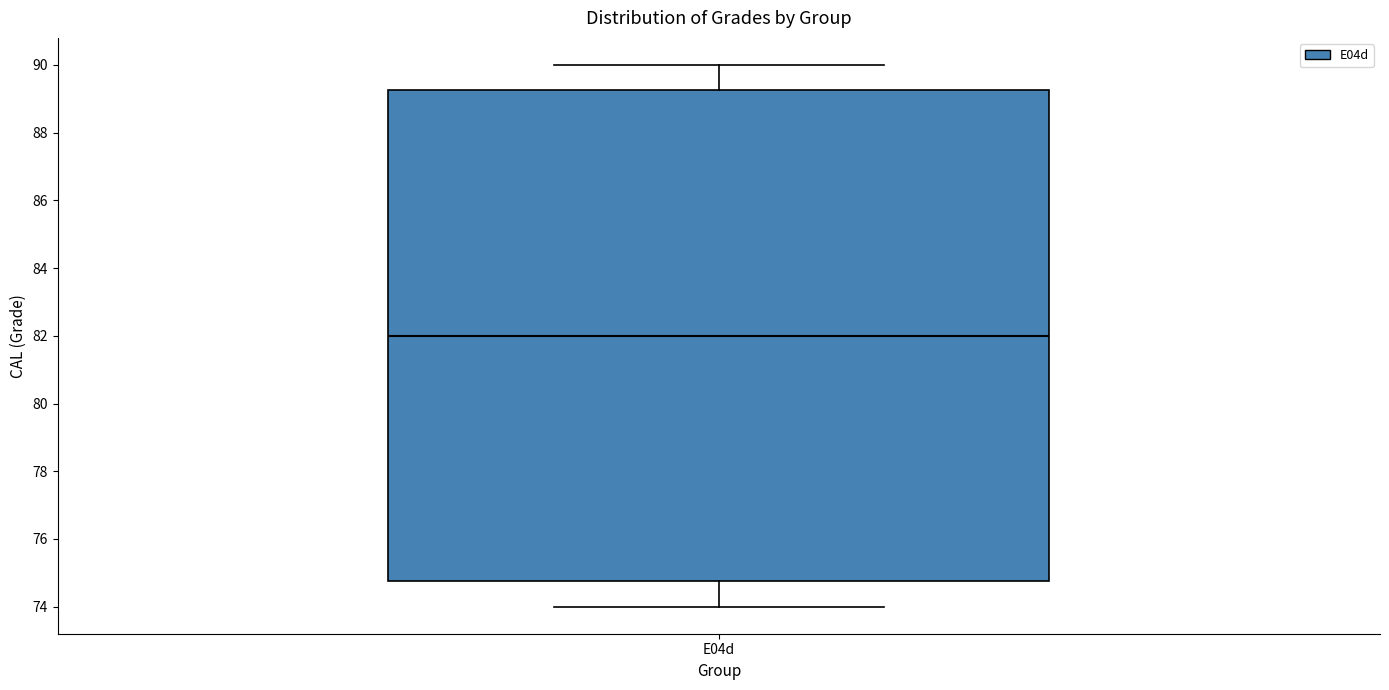

Read this box plot against the y-axis: the position of the median line, the range covered by the box, and the ends of both whiskers. The values are not printed on the chart, so give them approximately, as read against the axis.

median 82.0, box 74.8 to 89.2, whiskers 74.0 to 90.0